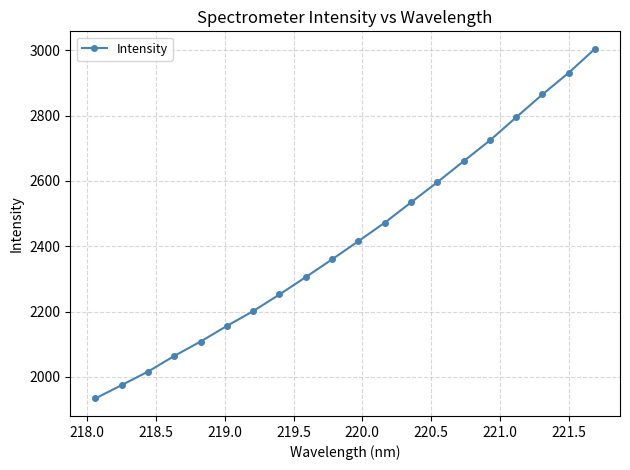

What is the value of the 9th point from the left?

2305.6